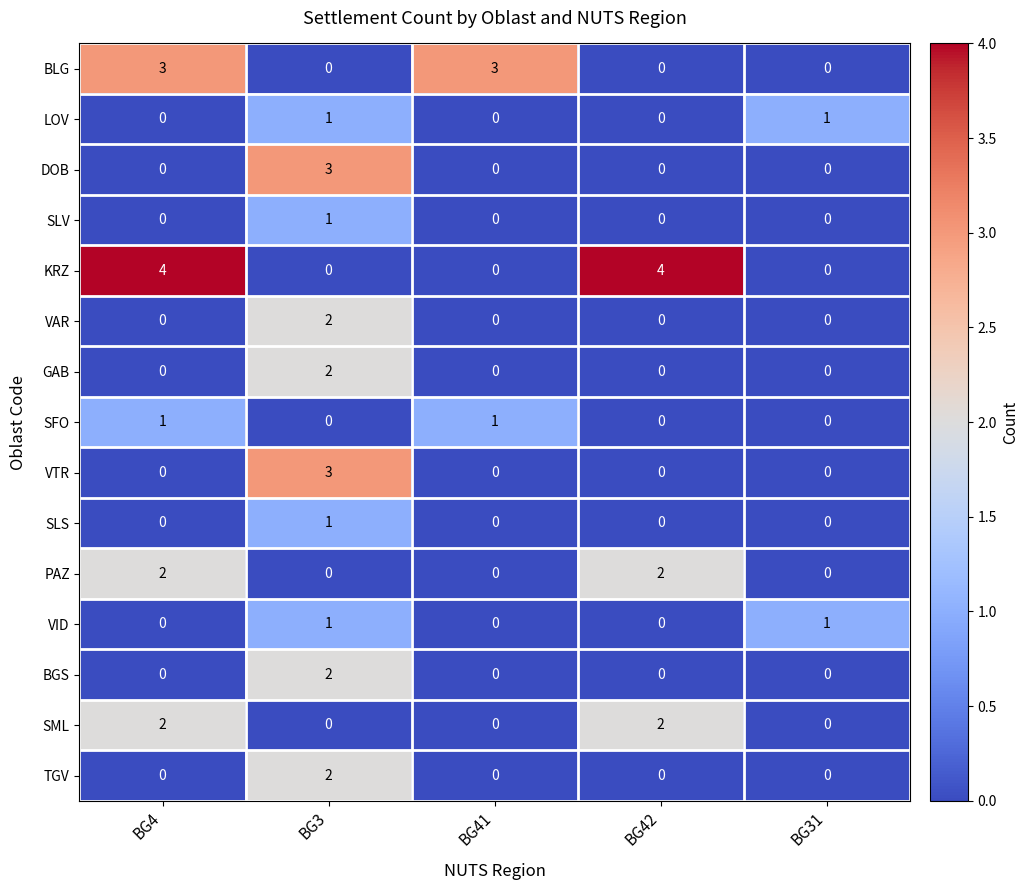

What is the total value across all series at BG3?

18